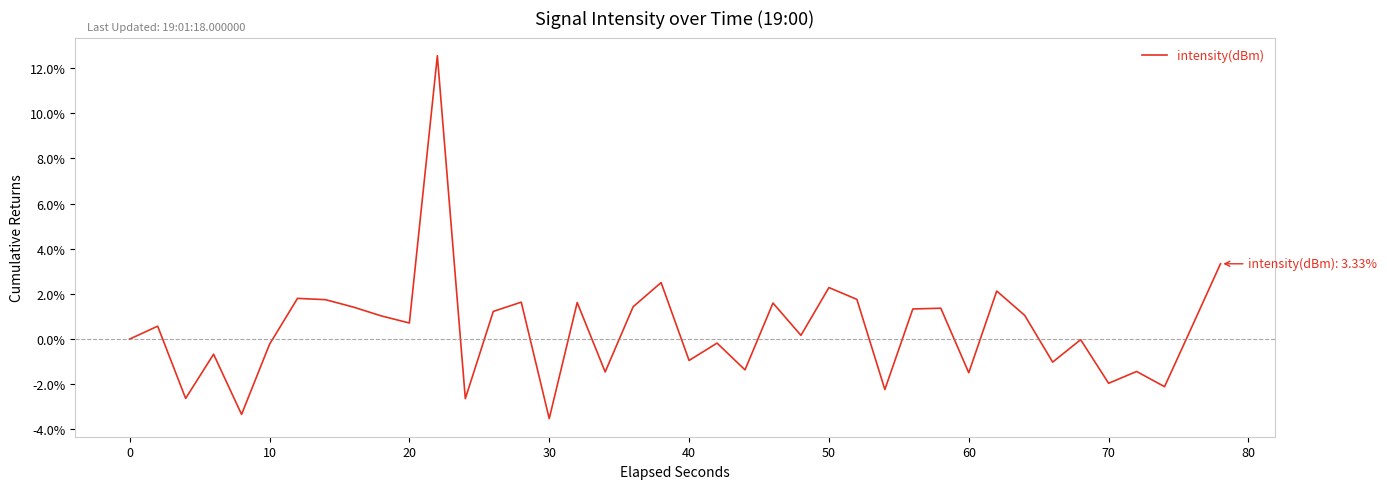

What is the greatest value displayed?

12.6